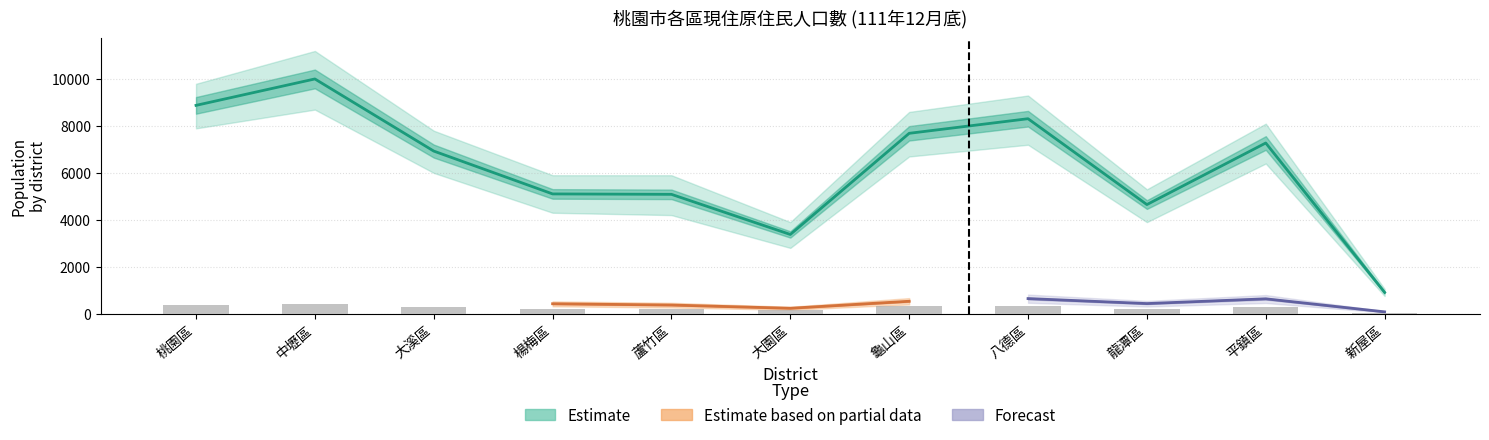

The Estimate series shows 49.3 at 楊梅區. True or false?

False